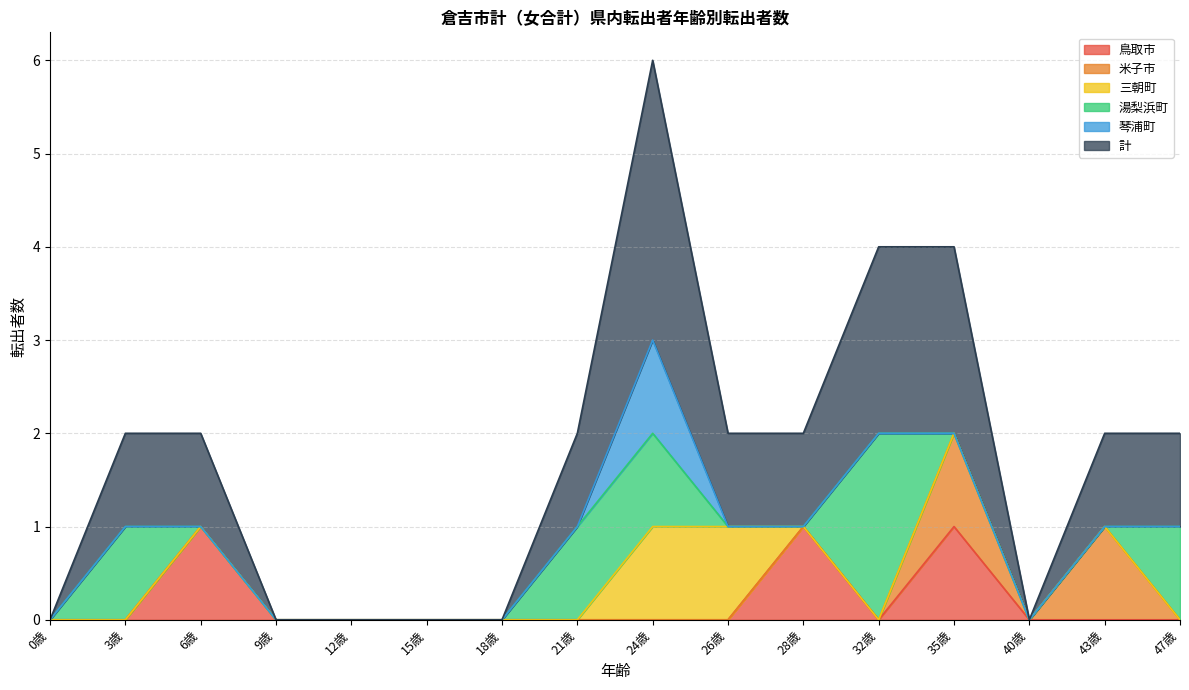

How many lines are shown in the chart?

6